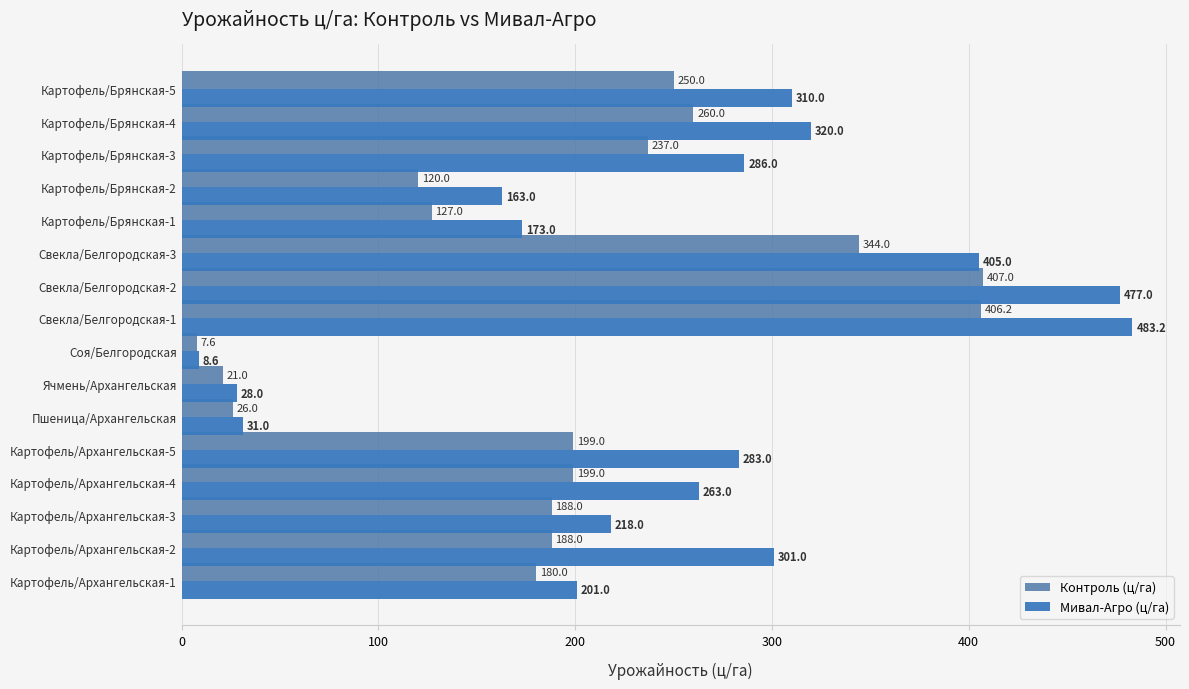

Count the number of data series in this chart.

2